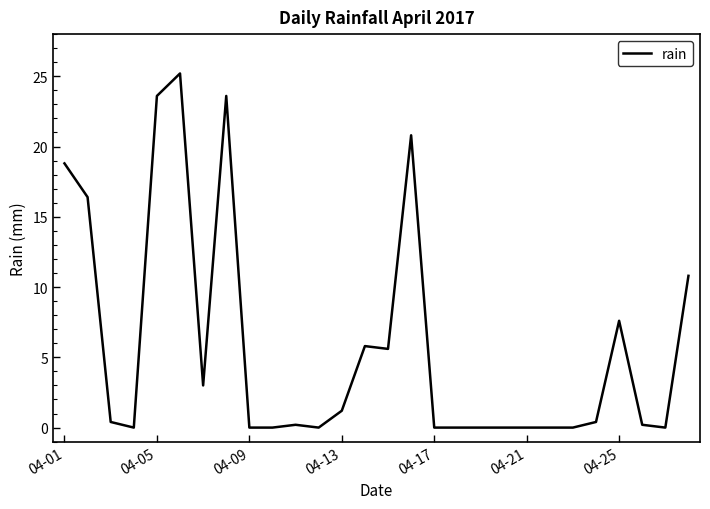

What is the difference between the maximum and minimum values?

25.2